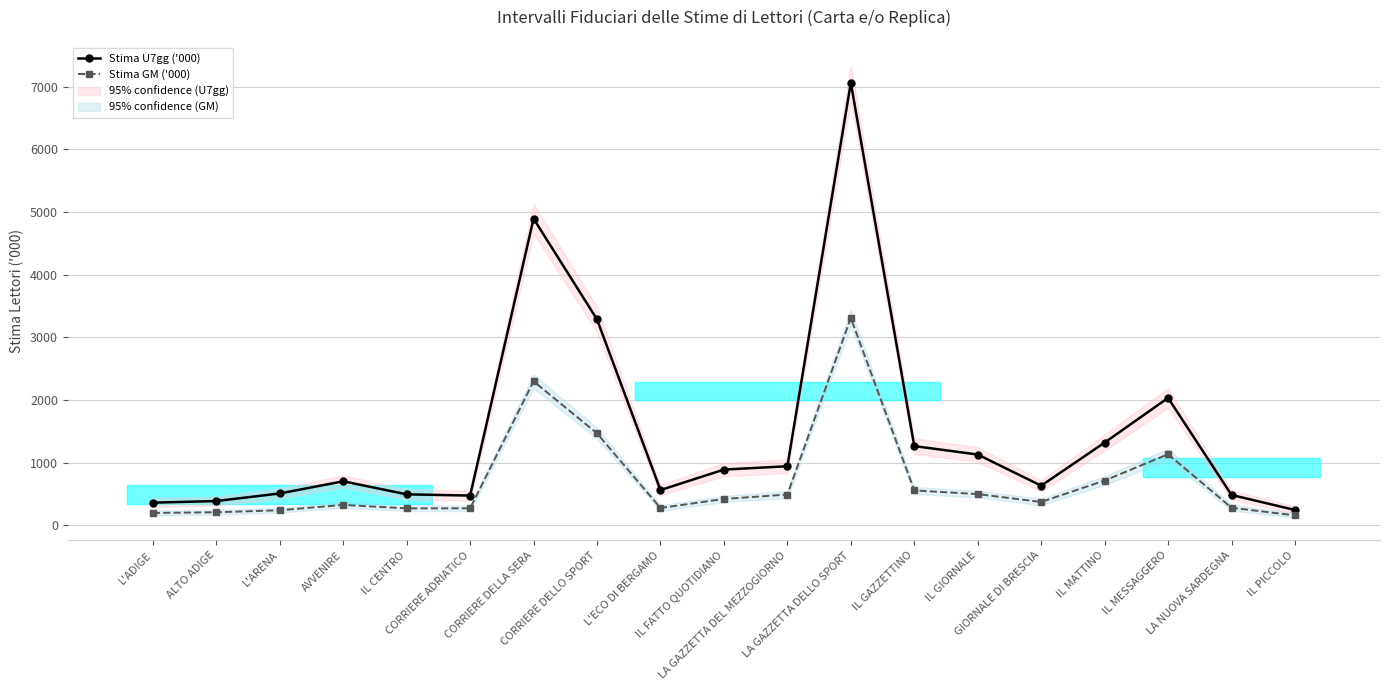

Reading left to right, list all the values displayed in this chart.

Stima U7gg ('000): L'ADIGE=363	ALTO ADIGE=389	L'ARENA=510	AVVENIRE=704	IL CENTRO=496	CORRIERE ADRIATICO=476	CORRIERE DELLA SERA=4896	CORRIERE DELLO SPORT=3288	L'ECO DI BERGAMO=564	IL FATTO QUOTIDIANO=891	LA GAZZETTA DEL MEZZOGIORNO=944	LA GAZZETTA DELLO SPORT=7065	IL GAZZETTINO=1266	IL GIORNALE=1131	GIORNALE DI BRESCIA=634	IL MATTINO=1322	IL MESSAGGERO=2035	LA NUOVA SARDEGNA=486	IL PICCOLO=246
Stima GM ('000): L'ADIGE=199	ALTO ADIGE=210	L'ARENA=242	AVVENIRE=327	IL CENTRO=272	CORRIERE ADRIATICO=273	CORRIERE DELLA SERA=2300	CORRIERE DELLO SPORT=1469	L'ECO DI BERGAMO=278	IL FATTO QUOTIDIANO=422	LA GAZZETTA DEL MEZZOGIORNO=493	LA GAZZETTA DELLO SPORT=3311	IL GAZZETTINO=558	IL GIORNALE=500	GIORNALE DI BRESCIA=374	IL MATTINO=716	IL MESSAGGERO=1136	LA NUOVA SARDEGNA=282	IL PICCOLO=160